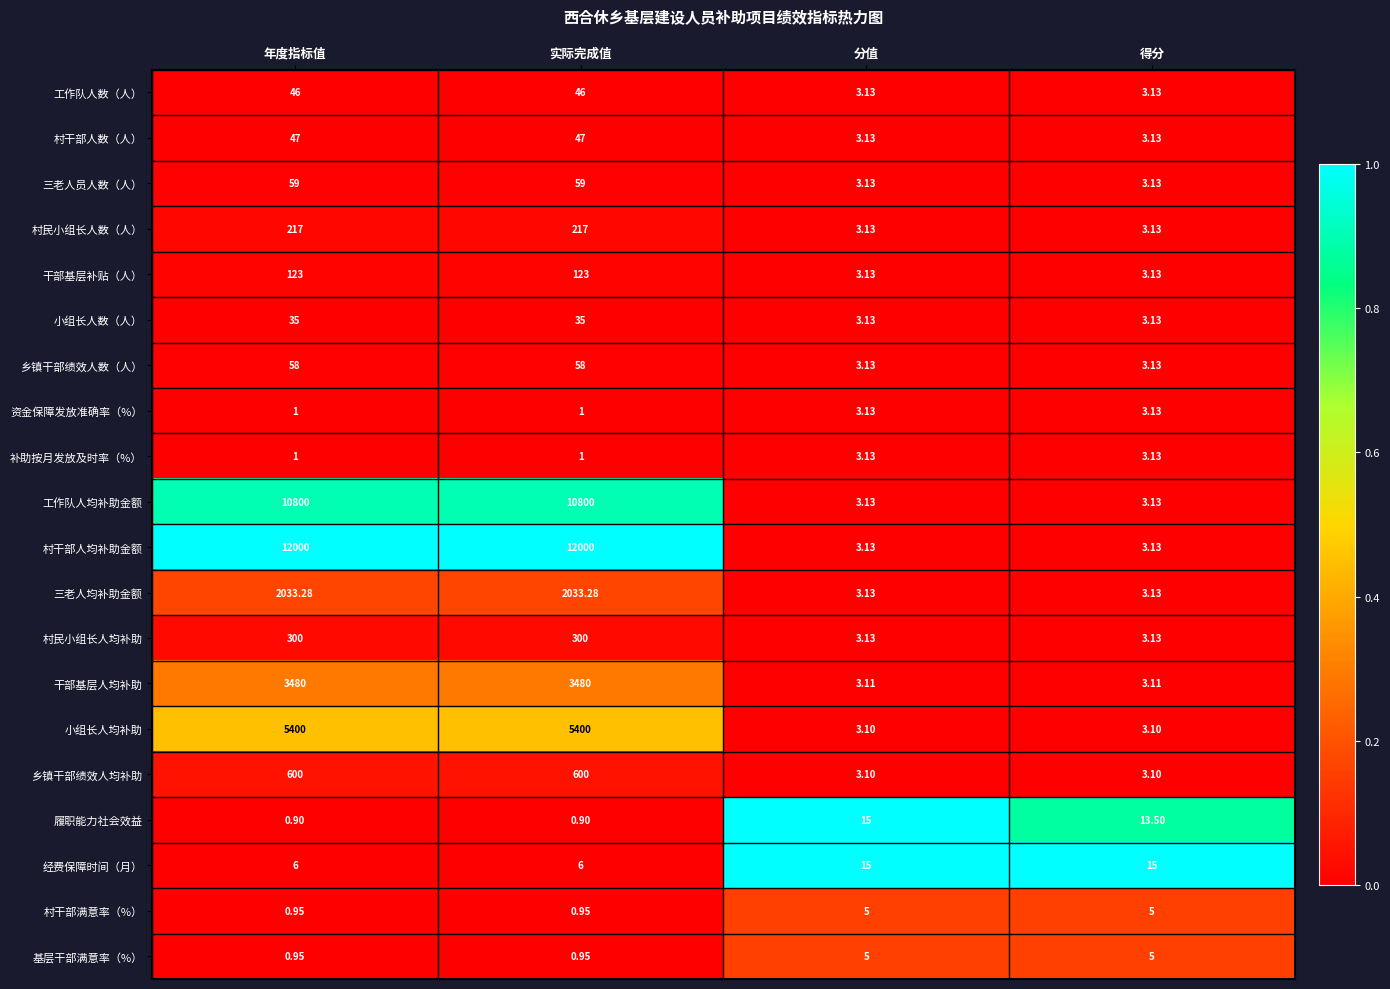

Between 实际完成值 and 分值, which series saw the biggest shift?

村干部人均补助金额